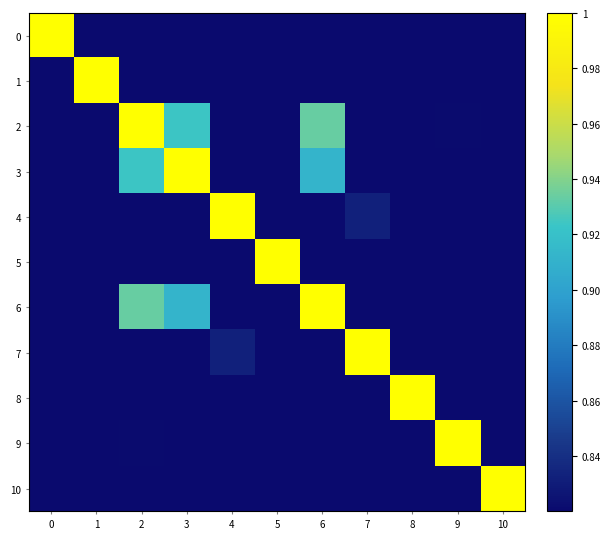

Which has a higher value, 7 or 6?

6